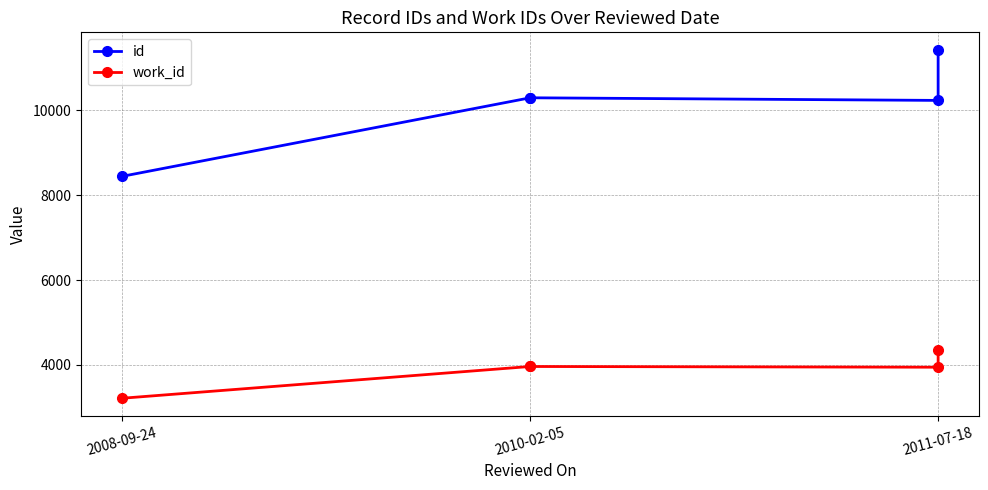

How many data points in work_id are above 3963?

1